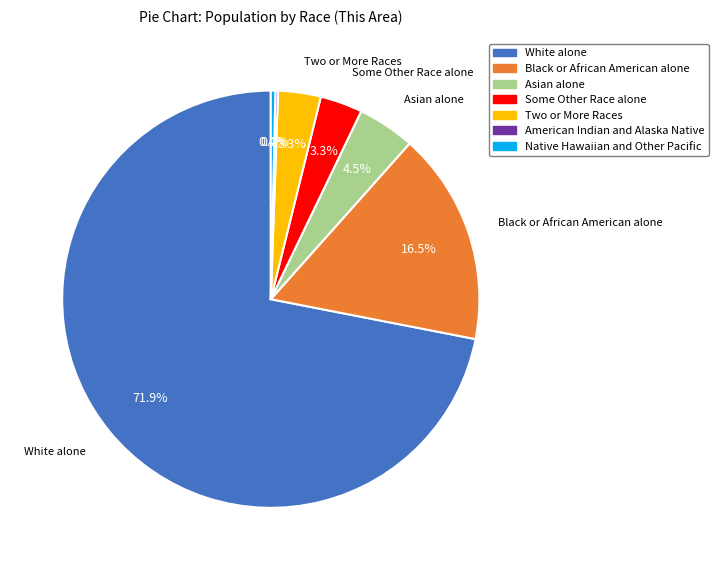

Which category has the biggest portion of the pie?

White alone